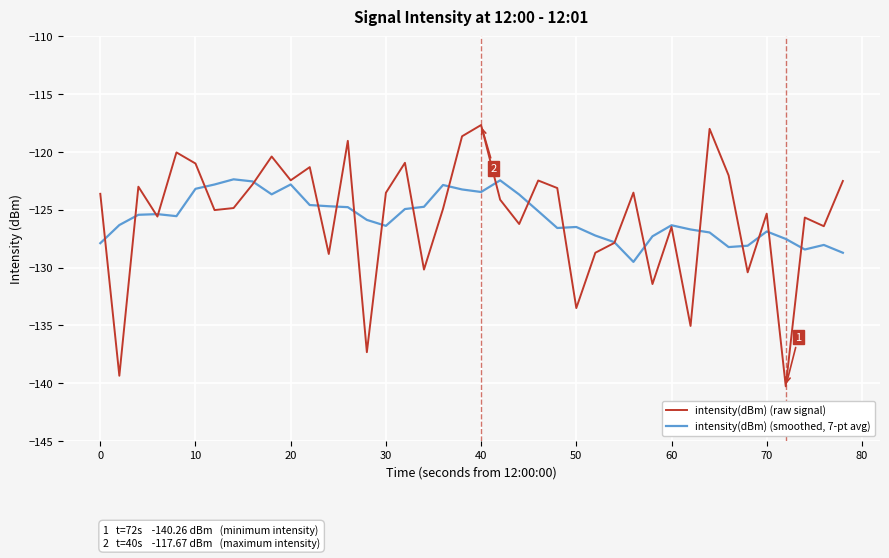

Rank the series by their average value, from highest to lowest.

intensity(dBm) (raw signal), intensity(dBm) (smoothed, 7-pt avg)